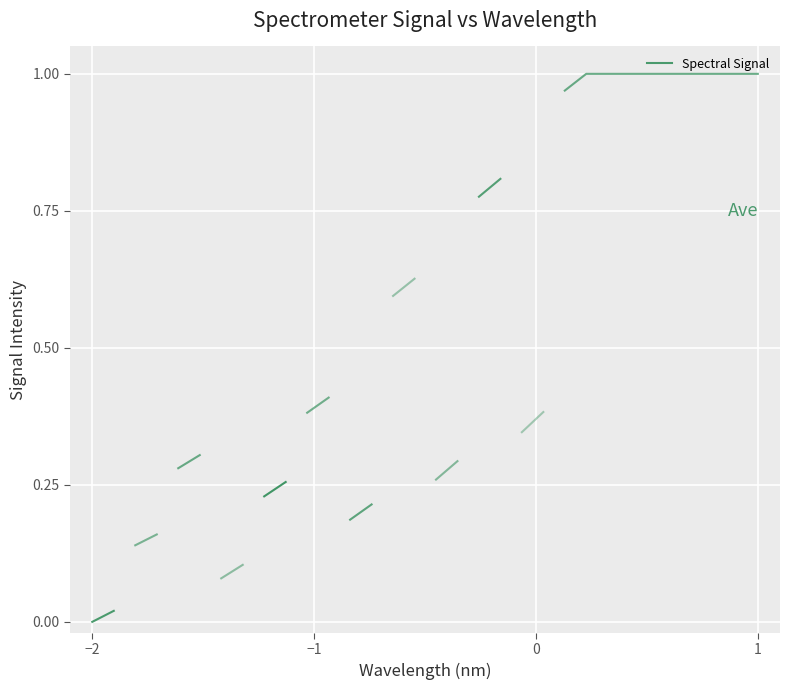

How many distinct data groups are displayed?

1